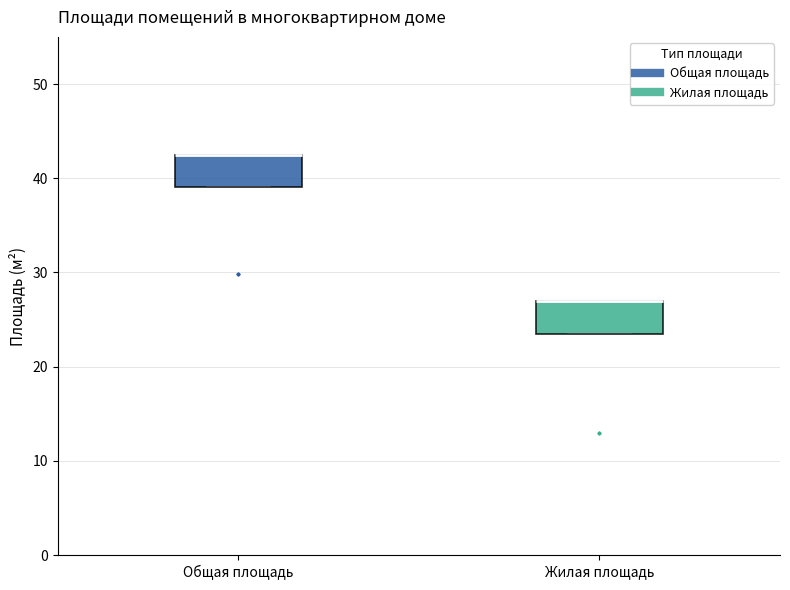

Reading left to right, read every box against the y-axis: the position of its median line, the range the box covers, and the ends of its whiskers. The values are not printed on the chart, so give them approximately, as read against the axis.

Общая площадь: median 43 (drawn on the box's upper edge), box 39 to 43, whiskers 39 to 43
Жилая площадь: median 27 (drawn on the box's upper edge), box 24 to 27, whiskers 24 to 27